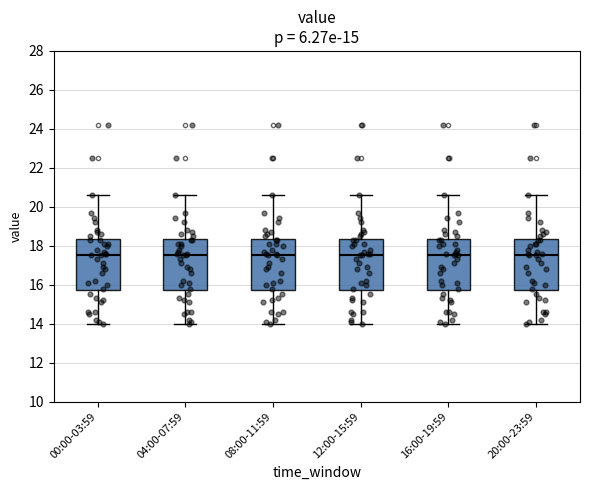

Where does the upper whisker of the box for 08:00-11:59 end on the y-axis? The values are not printed on the chart, so give them approximately, as read against the axis.

20.6